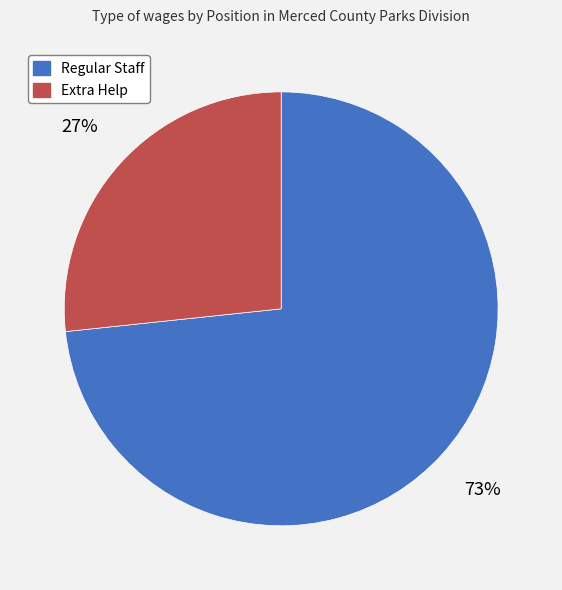

Is there any slice that represents more than half of the pie?

Yes